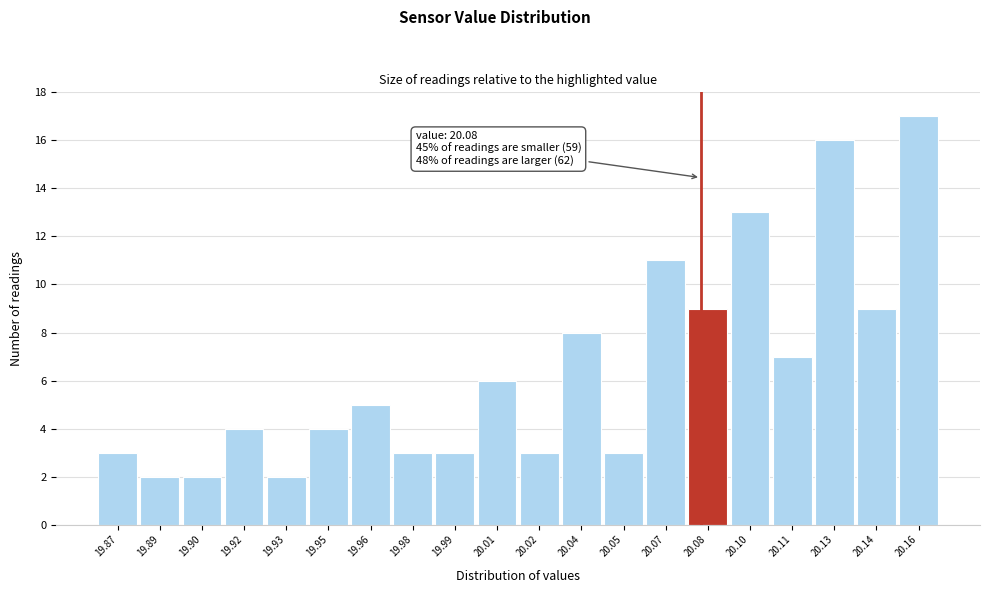

Over which range of the x-axis is the bar tallest?

20.150 to 20.165